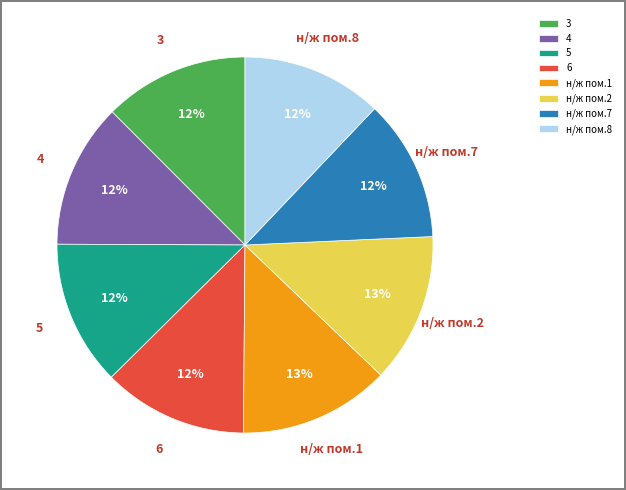

What percentage is the 6 slice, to the nearest percent?

12%